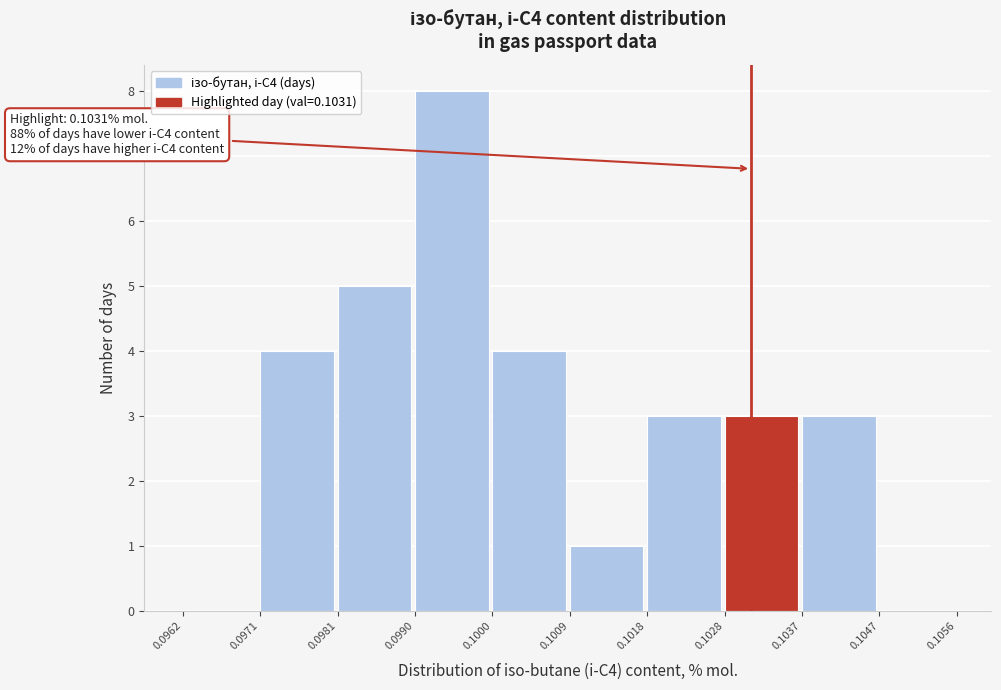

Which range on the x-axis has the tallest bar?

0.0990 to 0.1000